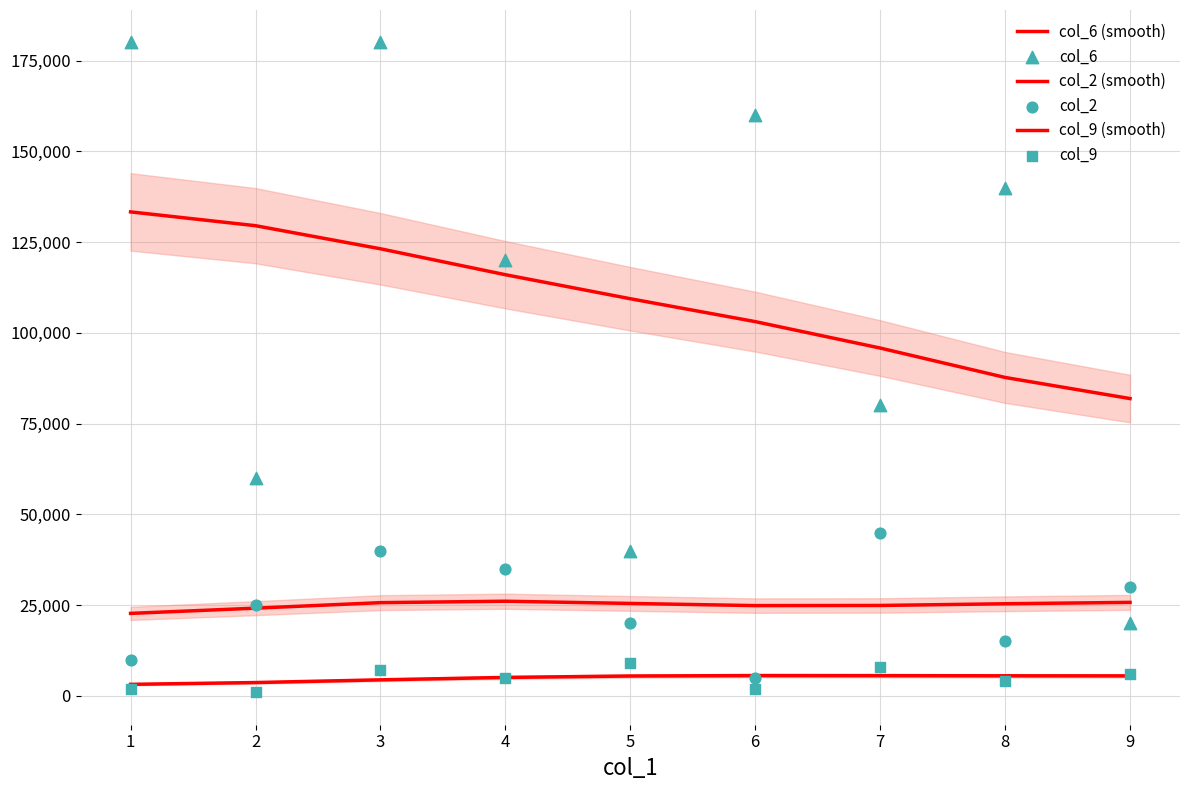

What are all the series names shown in the legend?

col_6 (smooth), col_2 (smooth), col_9 (smooth), col_6, col_2, col_9